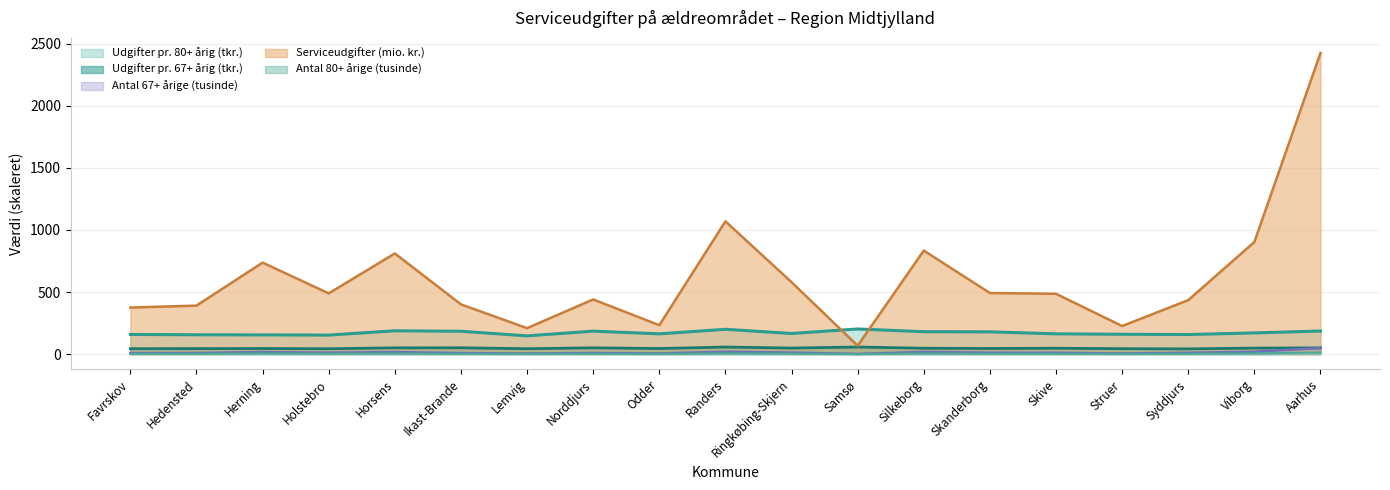

What is the difference between the highest and lowest values at Randers?

1064.3